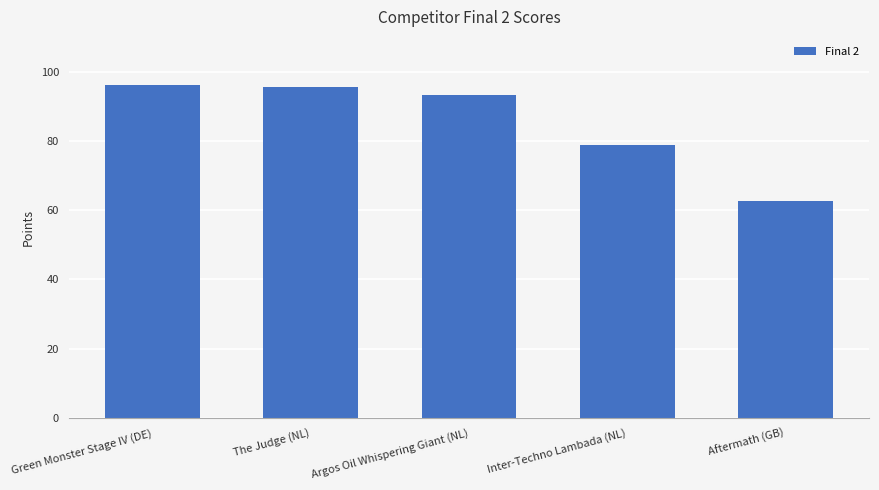

What is the value of the 1st bar from the left?

96.1